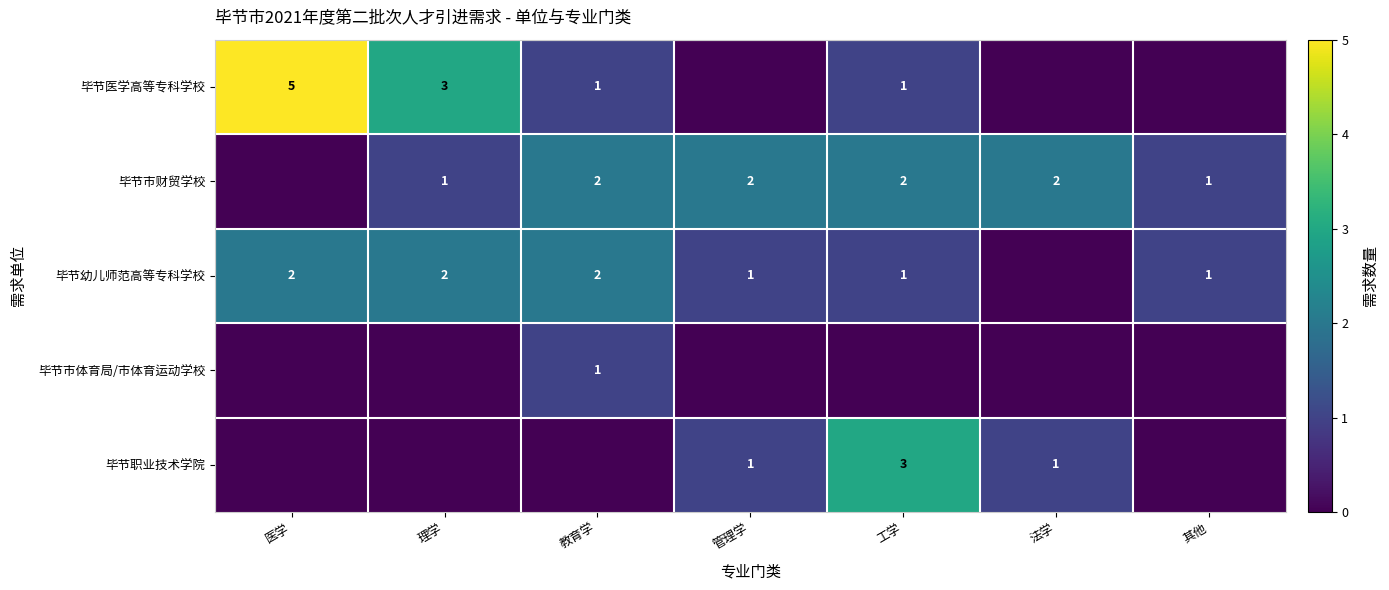

The 毕节市财贸学校 series shows 2 at 管理学. True or false?

True